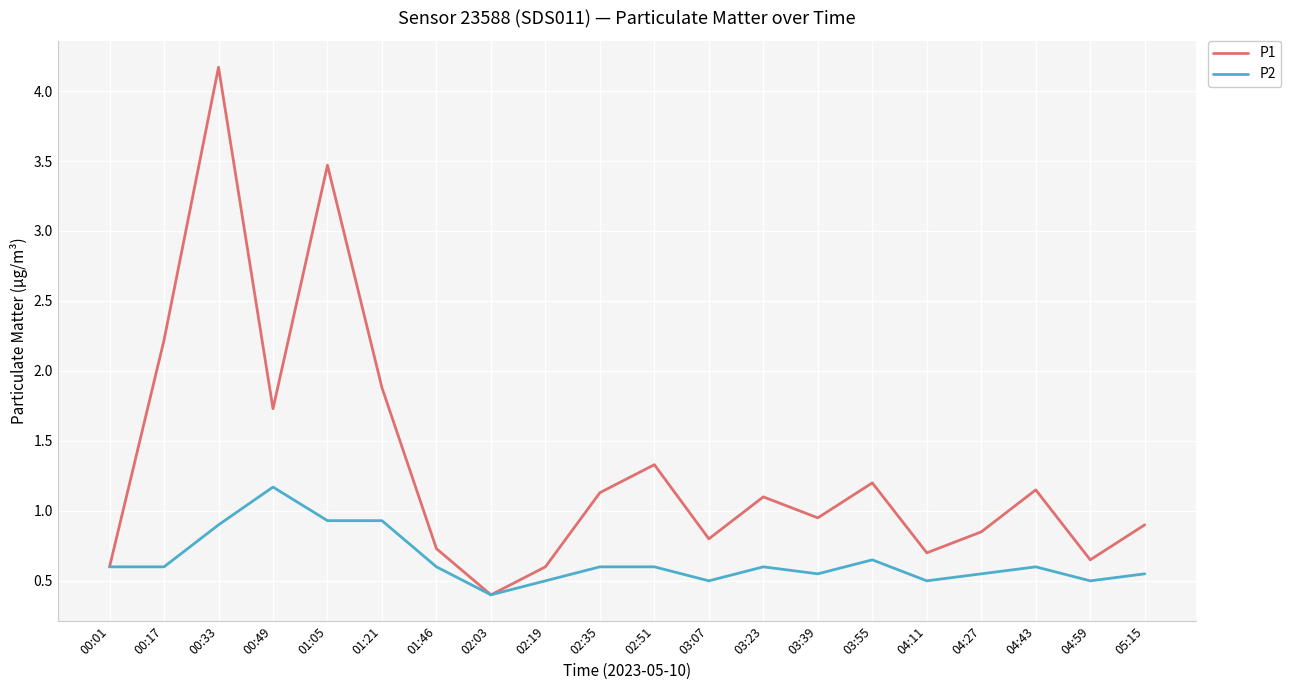

What is the total value across all series at 00:01?

1.2